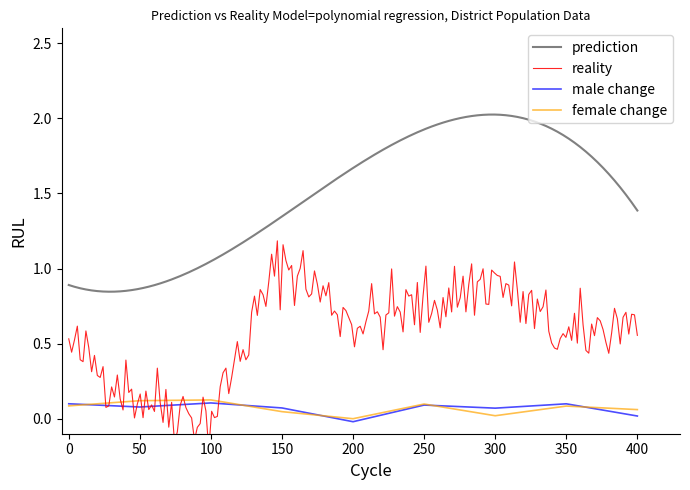

In female_change, how many points are higher than both neighbors (excluding endpoints)?

3